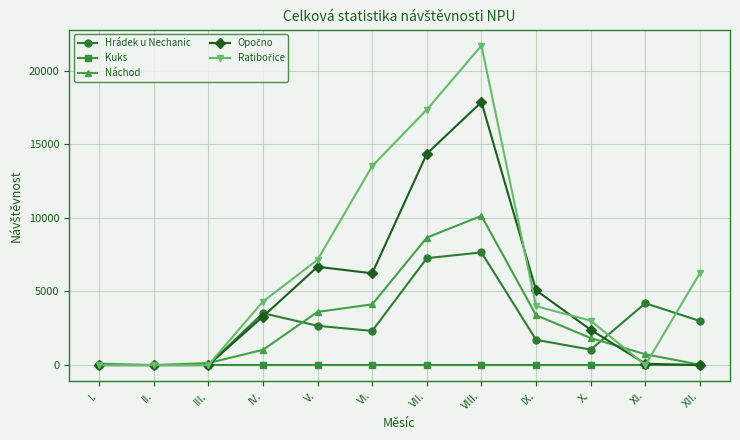

Is it true that Hrádek u Nechanic equals 0 at I.?

True